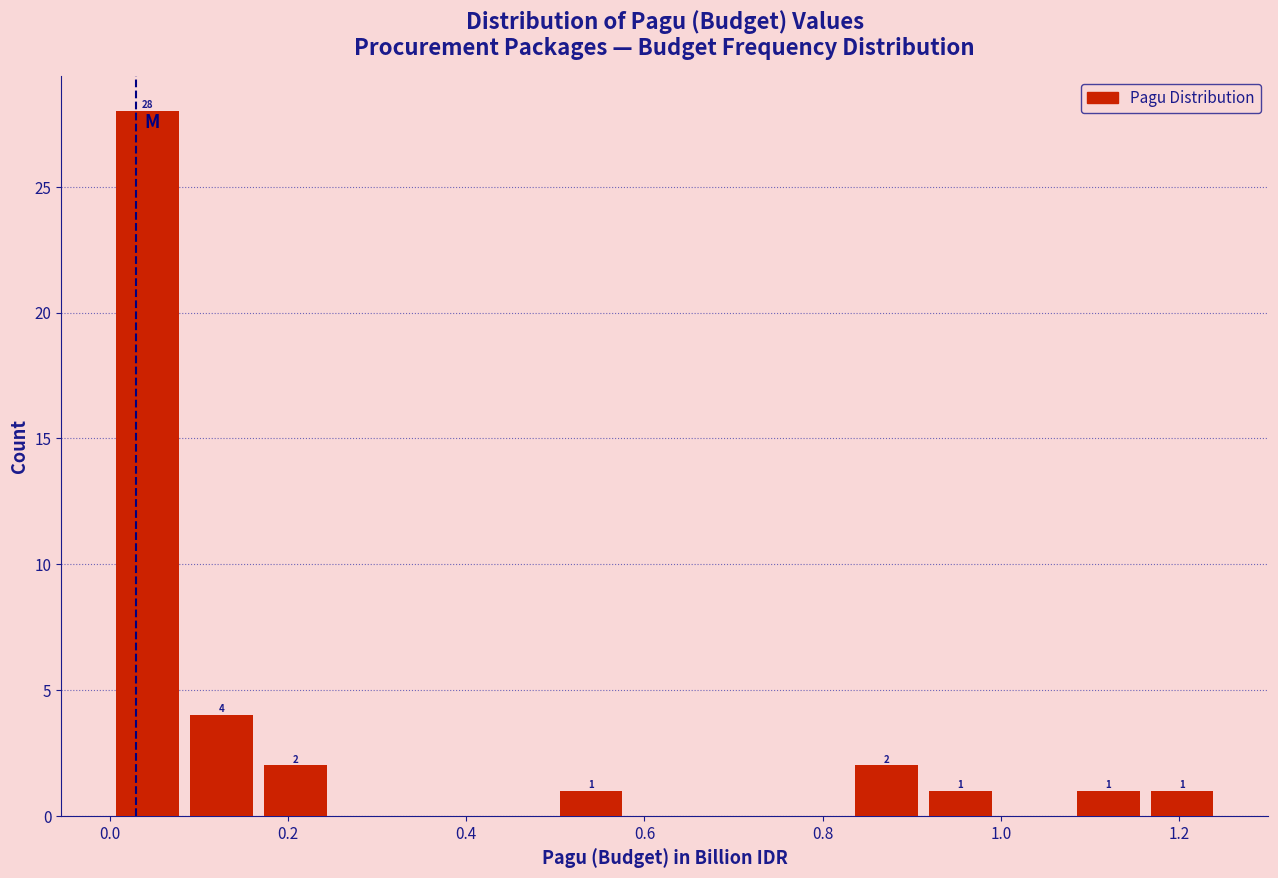

Which range on the x-axis has the tallest bar?

0.00 to 0.08